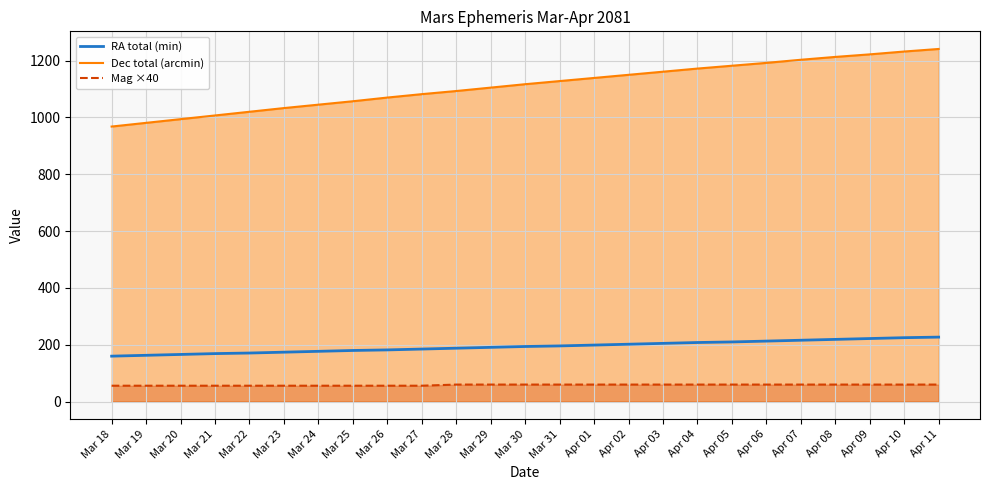

What is the lowest value of the RA total (min) series?

160